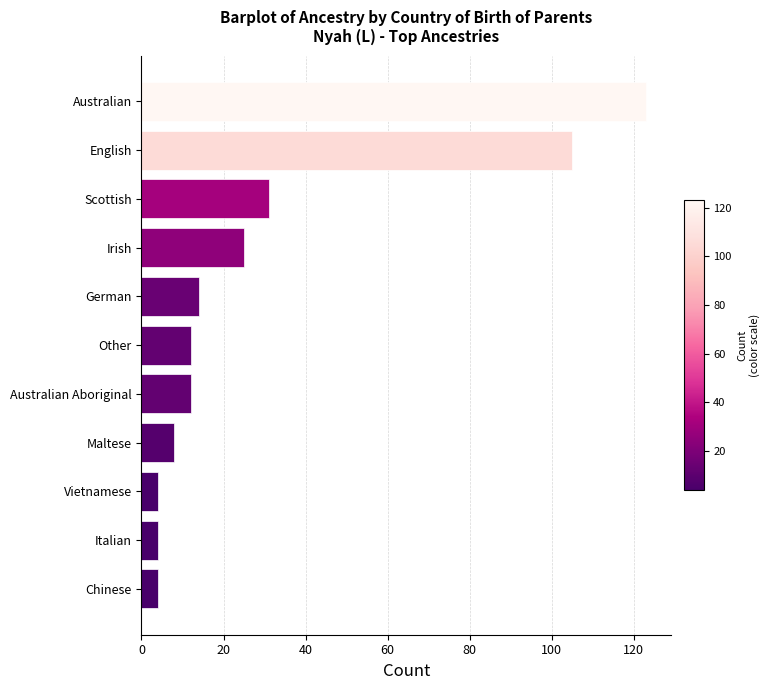

Does the chart contain any negative values?

No